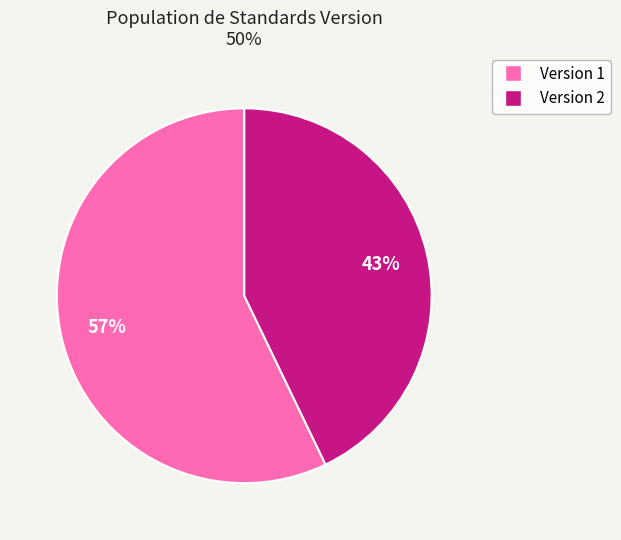

Is there any slice that represents more than half of the pie?

Yes